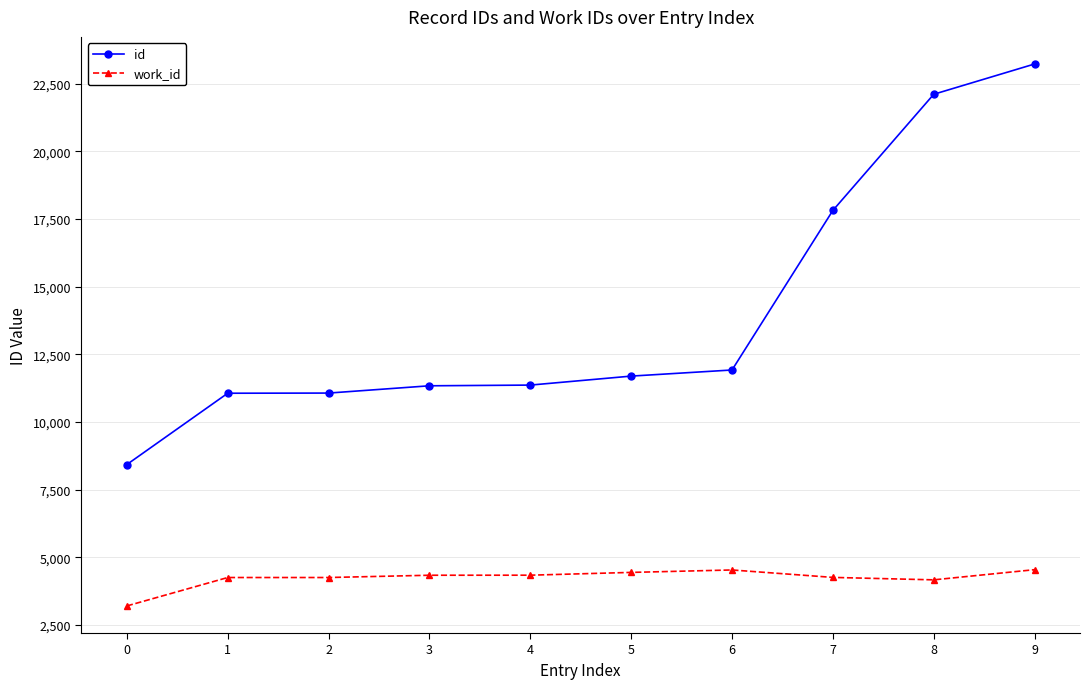

True or false: id and work_id cross at least once.

False